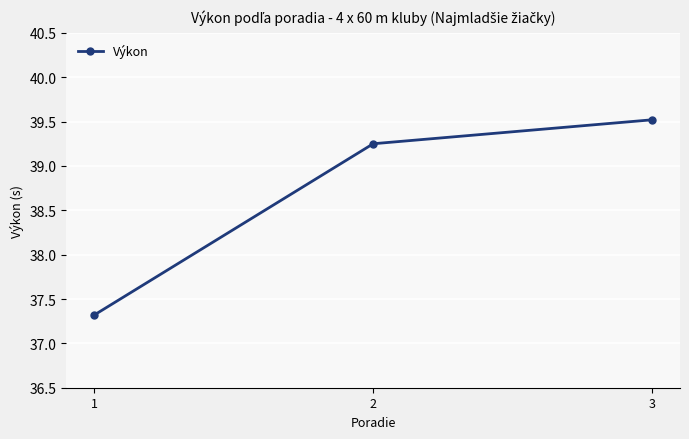

What is the difference between the values at 1 and 3?

2.2